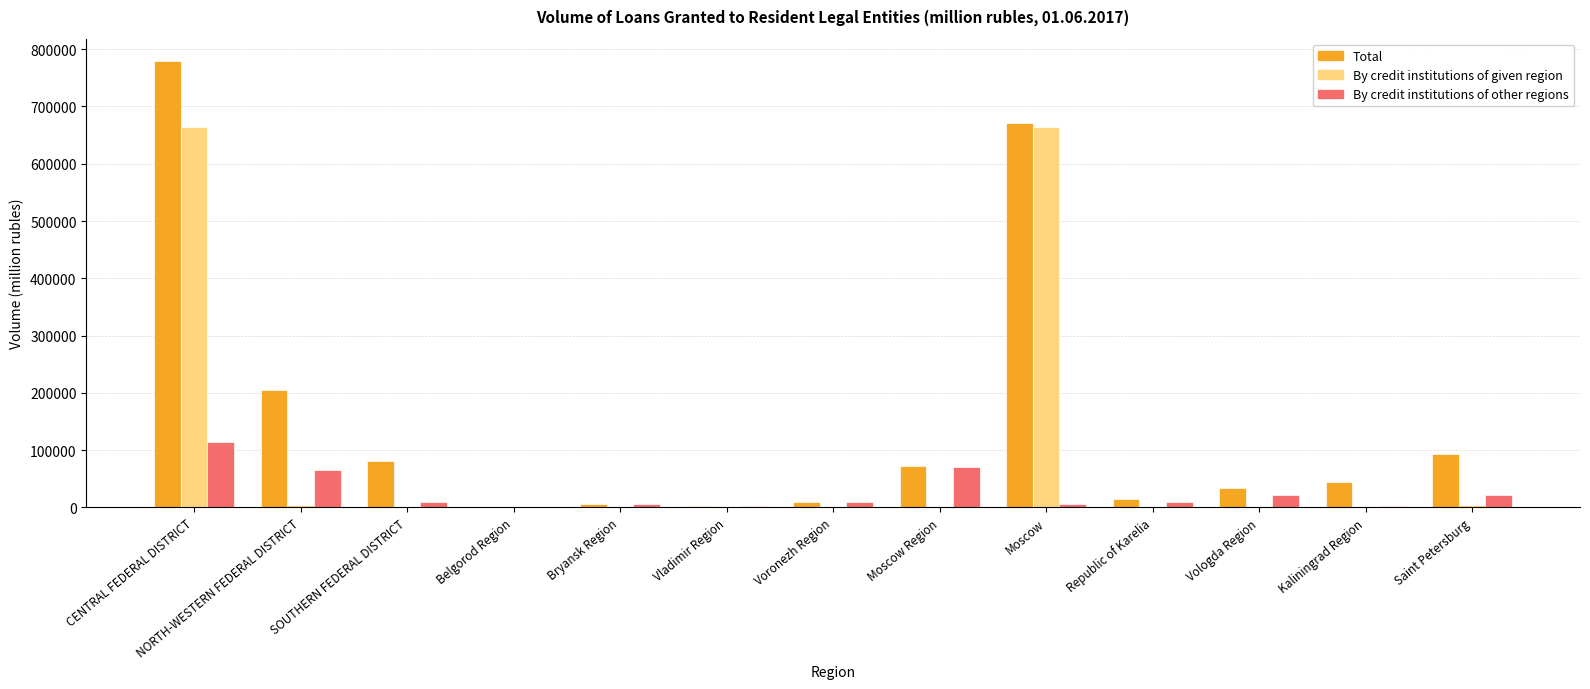

What value does the By credit institutions of other regions series have at Saint Petersburg?

21668